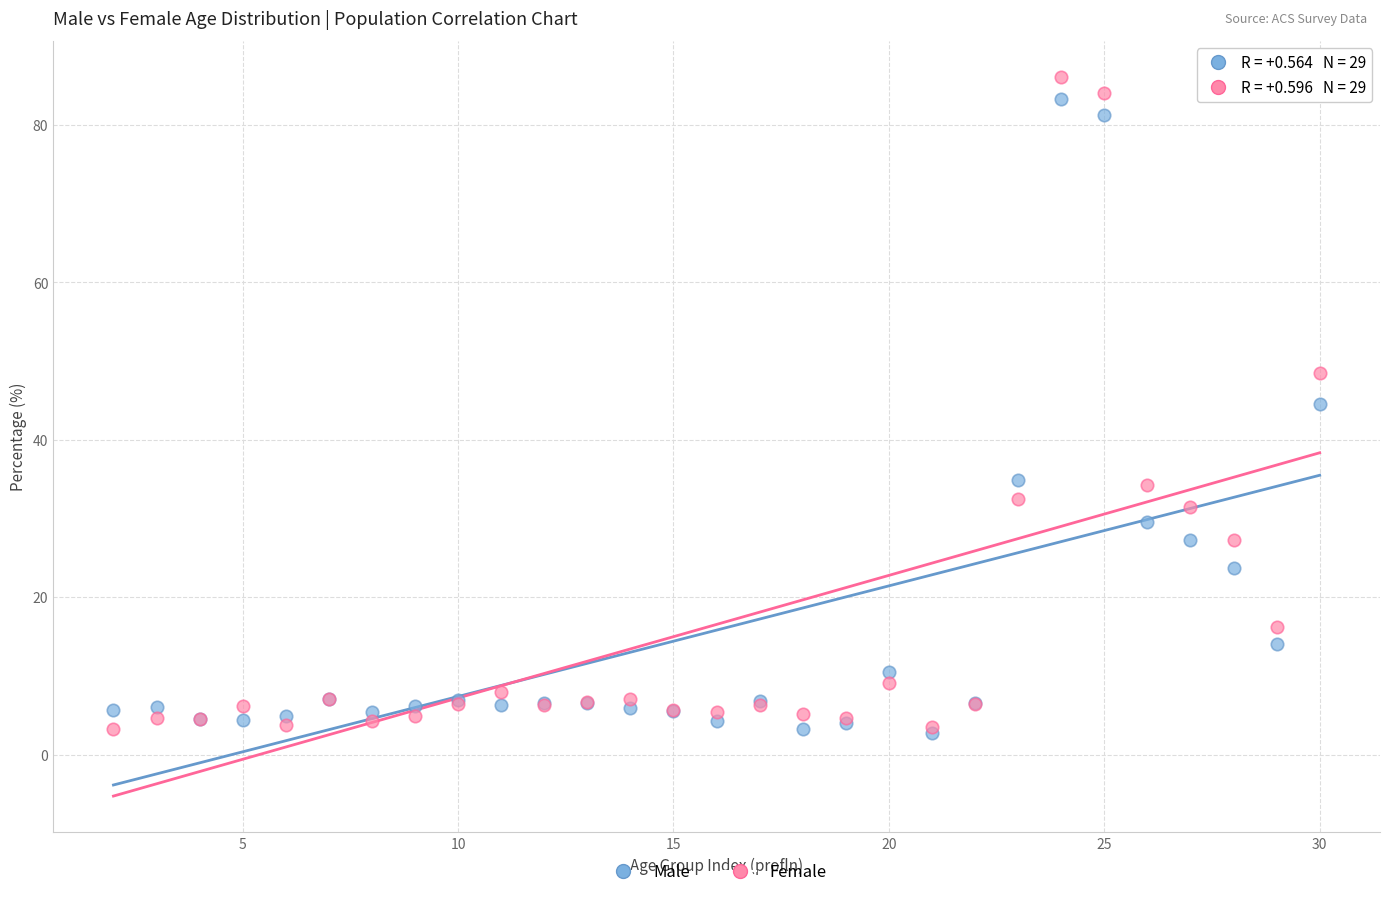

What are all the series names shown in the legend?

Male, Female